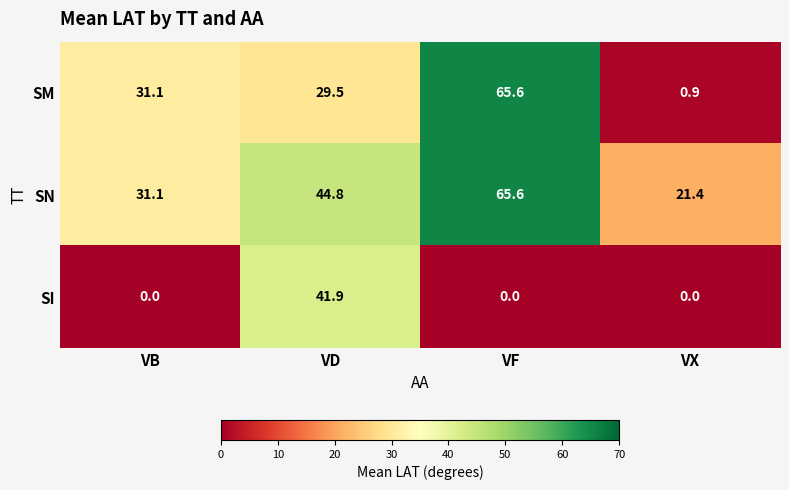

At how many categories does at least one series exceed 62?

1